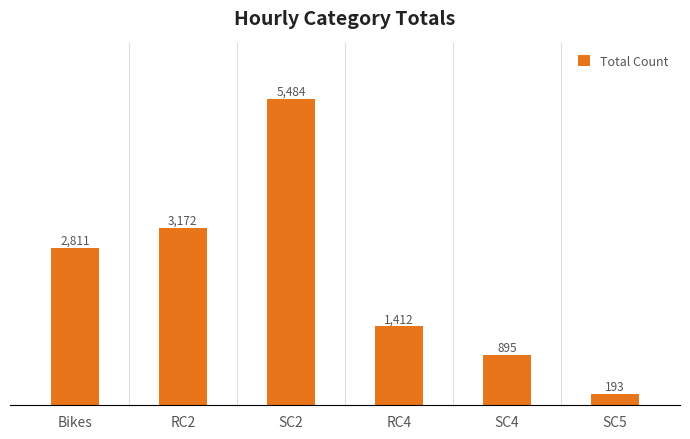

Reading left to right, list all the values displayed in this chart.

2811	3172	5484	1412	895	193